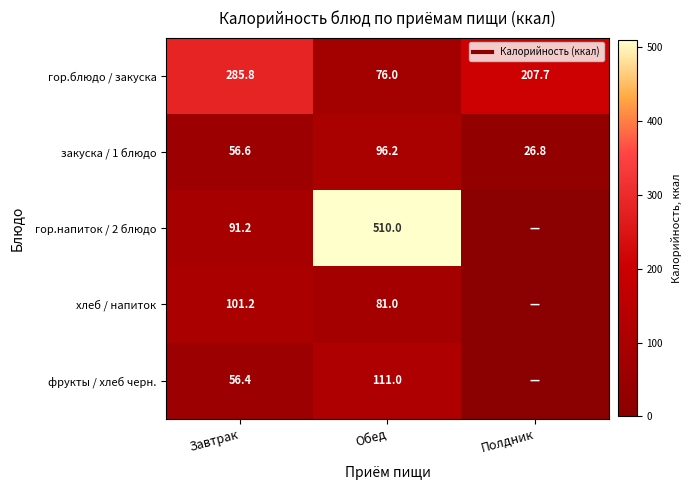

What is the difference between the хлеб / напиток values at Полдник and Обед?

81.0